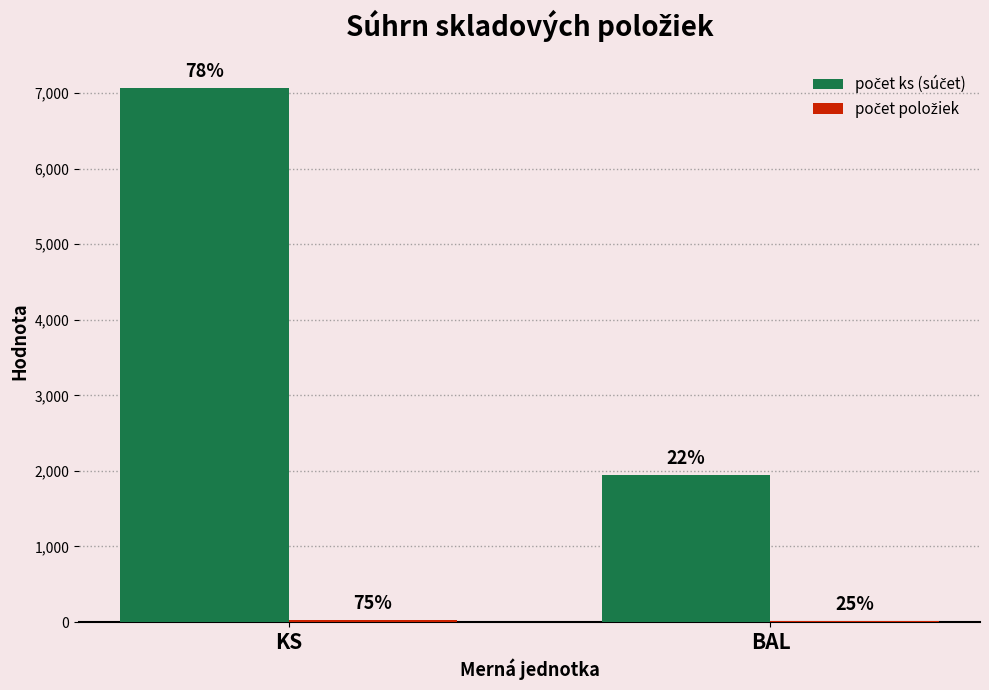

Is the value of počet ks (súčet) at BAL greater than the value of počet položiek at BAL?

Yes